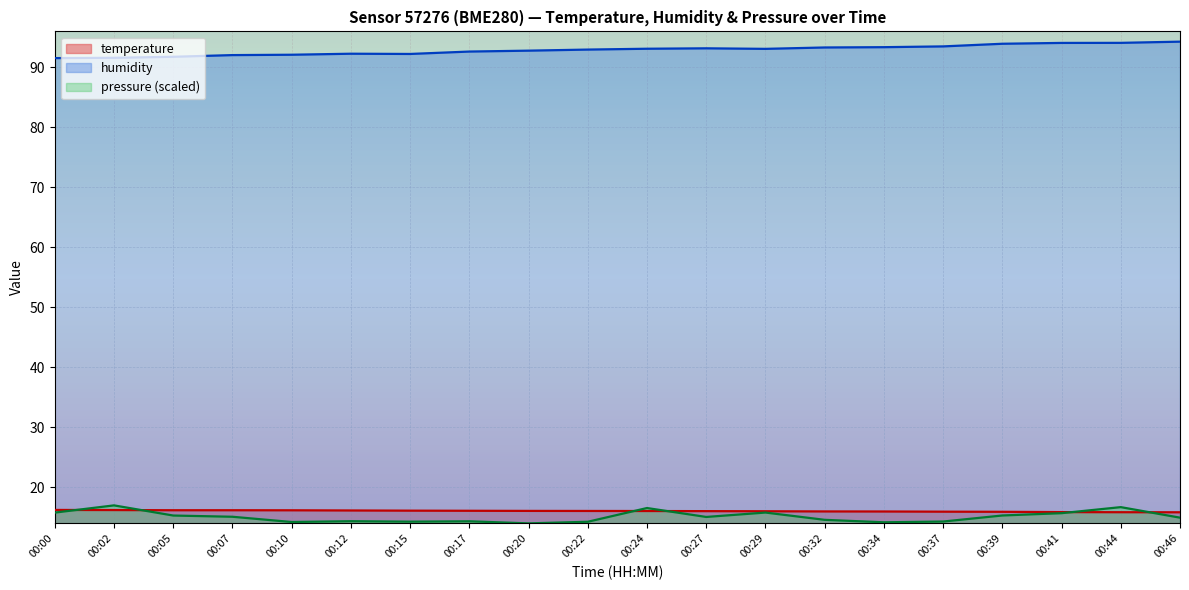

What is the spread (max minus min) of values at 00:17?

78.3